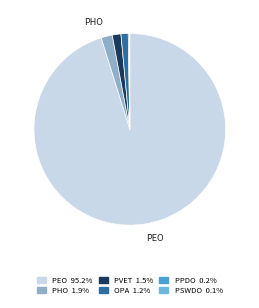

Is there any slice that represents more than half of the pie?

Yes